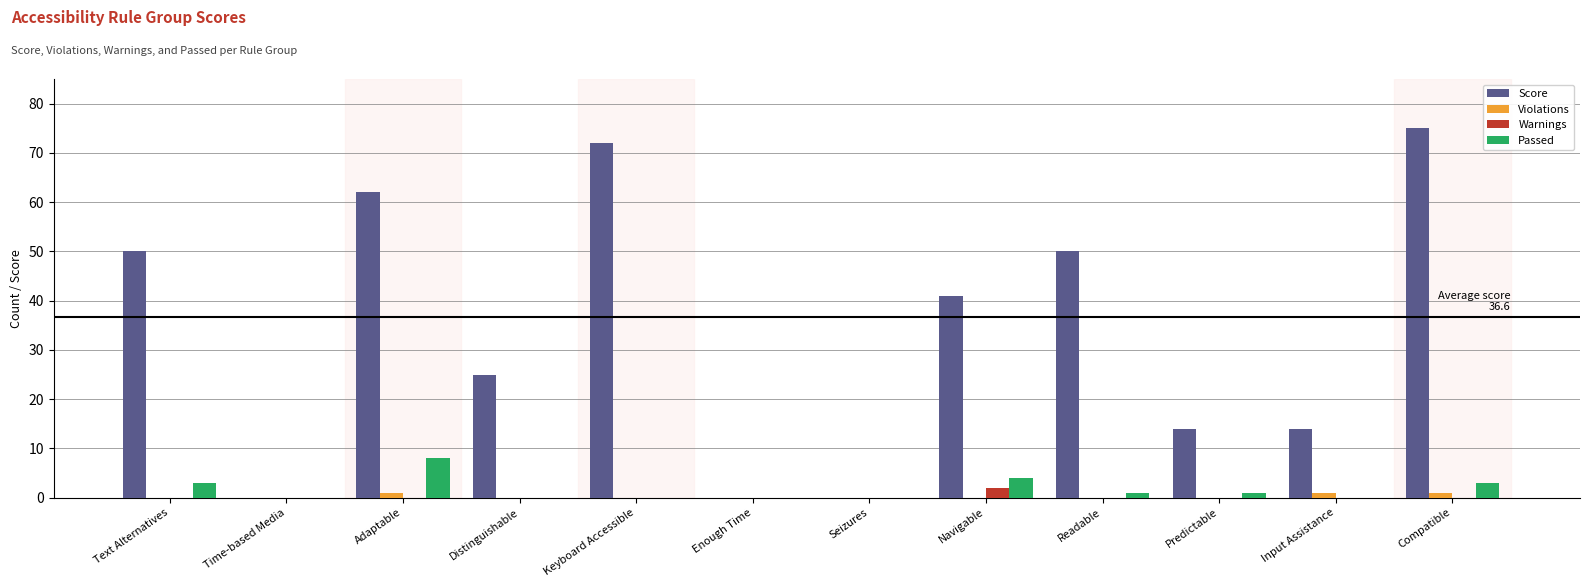

The Violations series shows 0 at Text Alternatives. True or false?

True